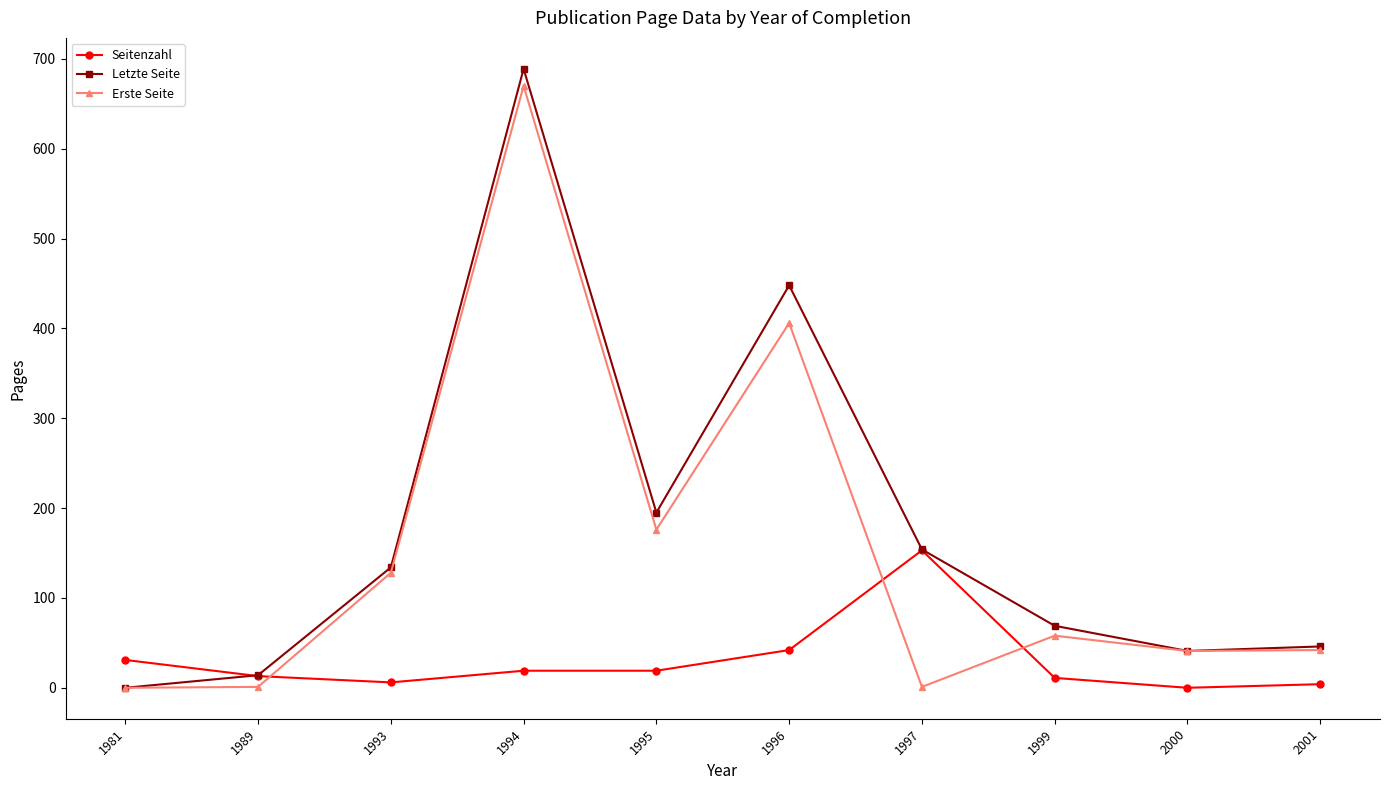

What is the difference between the highest and lowest values at 1995?

176